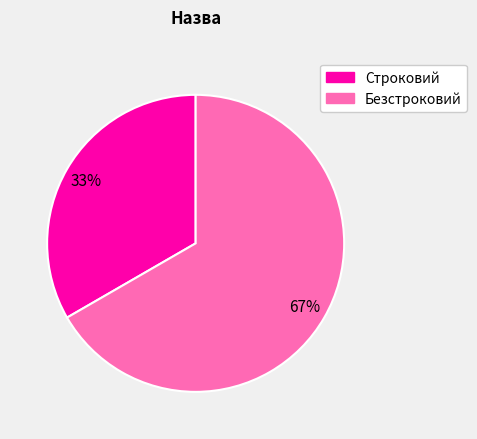

To the nearest percent, what percentage of the pie is Безстроковий?

67%